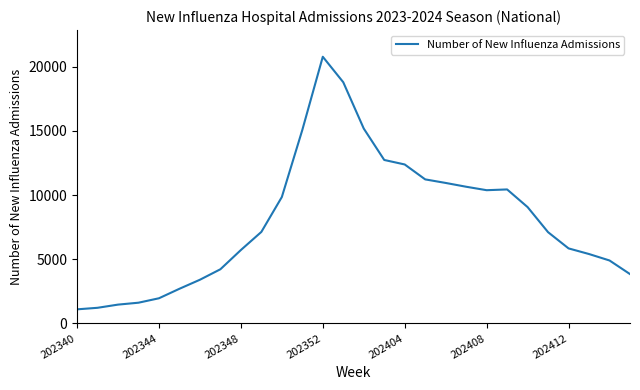

What is the difference between the maximum and minimum values?

19676